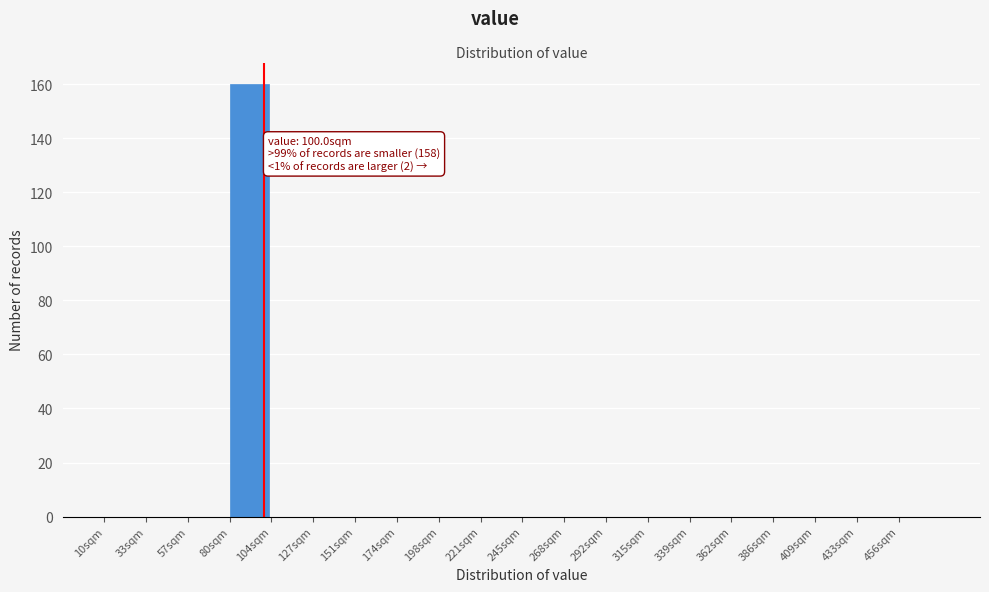

Which range on the x-axis has the tallest bar?

80.5 to 104.0